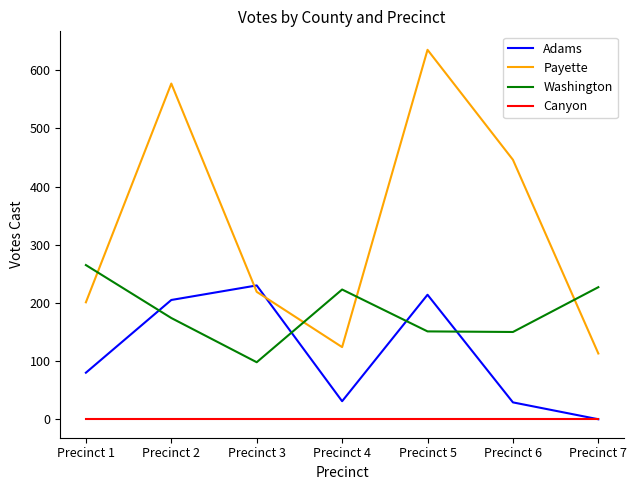

True or false: Canyon and Payette intersect in this chart.

False